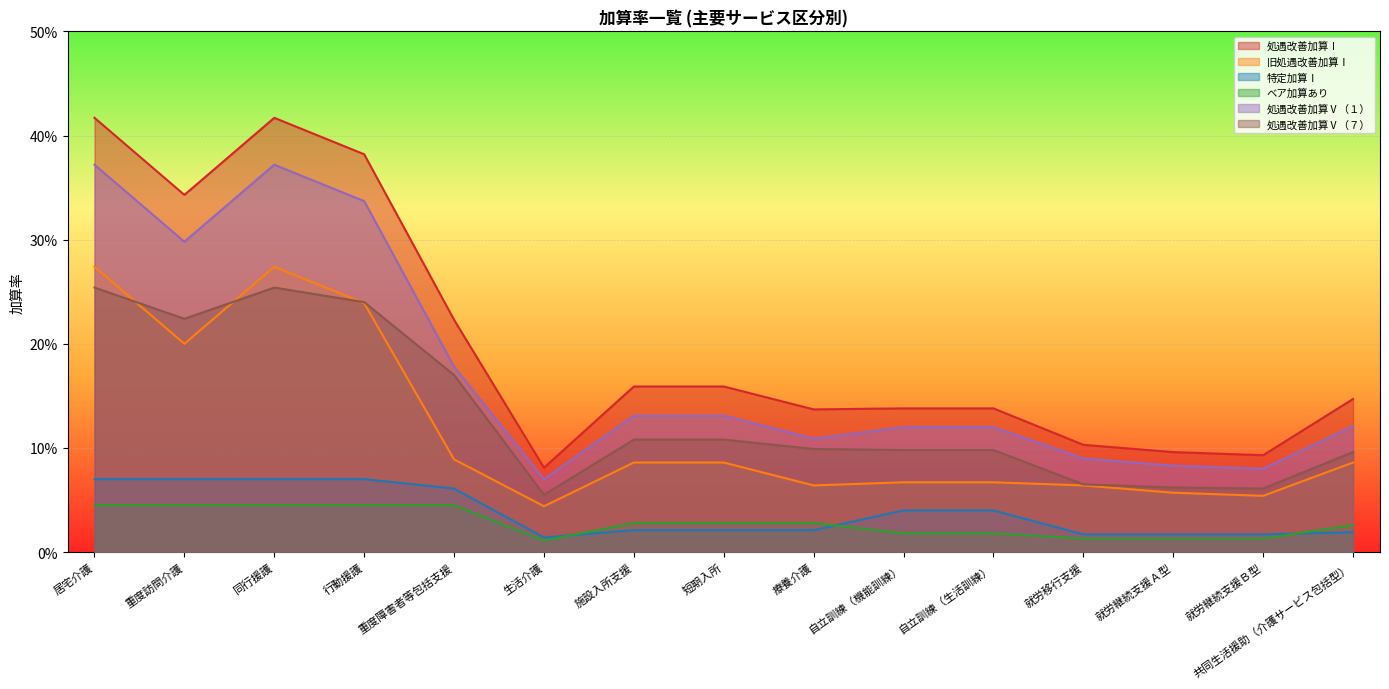

Is the value of 処遇改善加算Ⅰ at 重度訪問介護 greater than the value of 処遇改善加算Ⅴ（７） at 重度訪問介護?

Yes